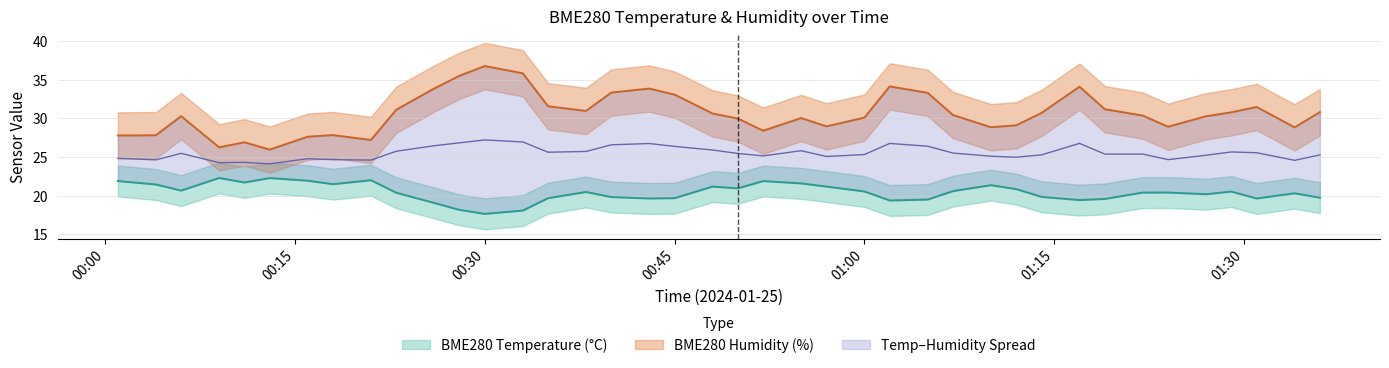

The value of BME280_temperature at 00:30 is 17.6. True or false?

True